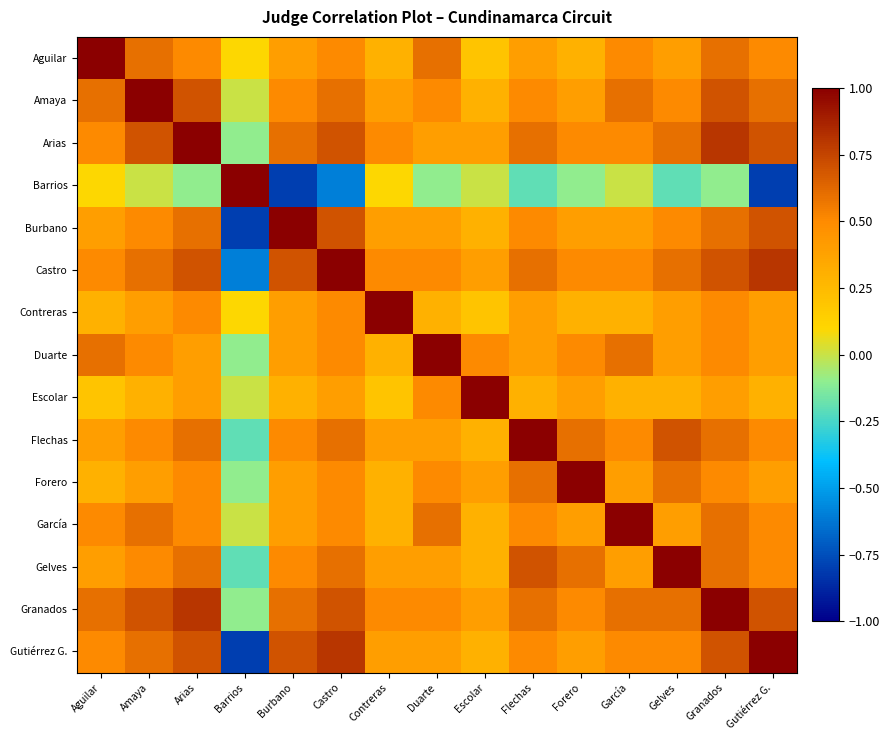

What is the greatest value displayed?

1.0